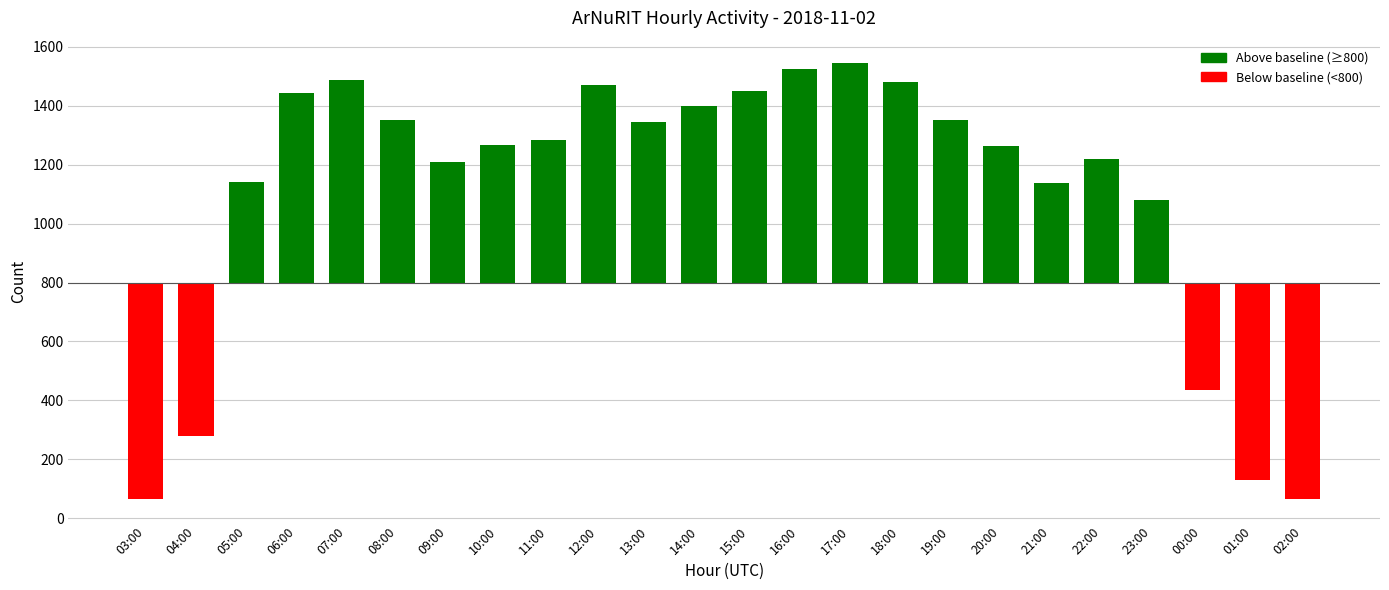

The value at 17:00 is 1271. True or false?

False